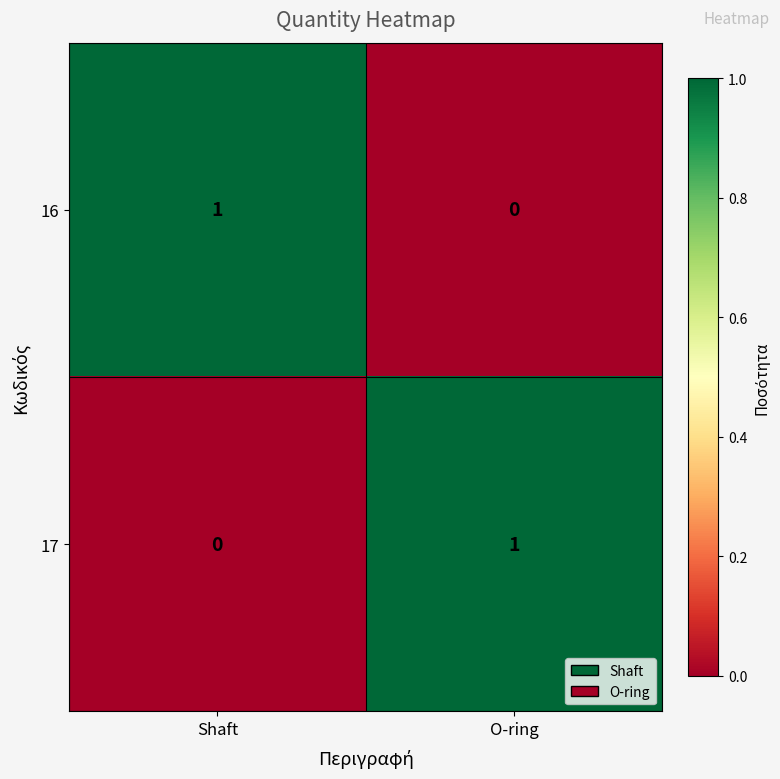

At which label does 17 reach its minimum?

Shaft